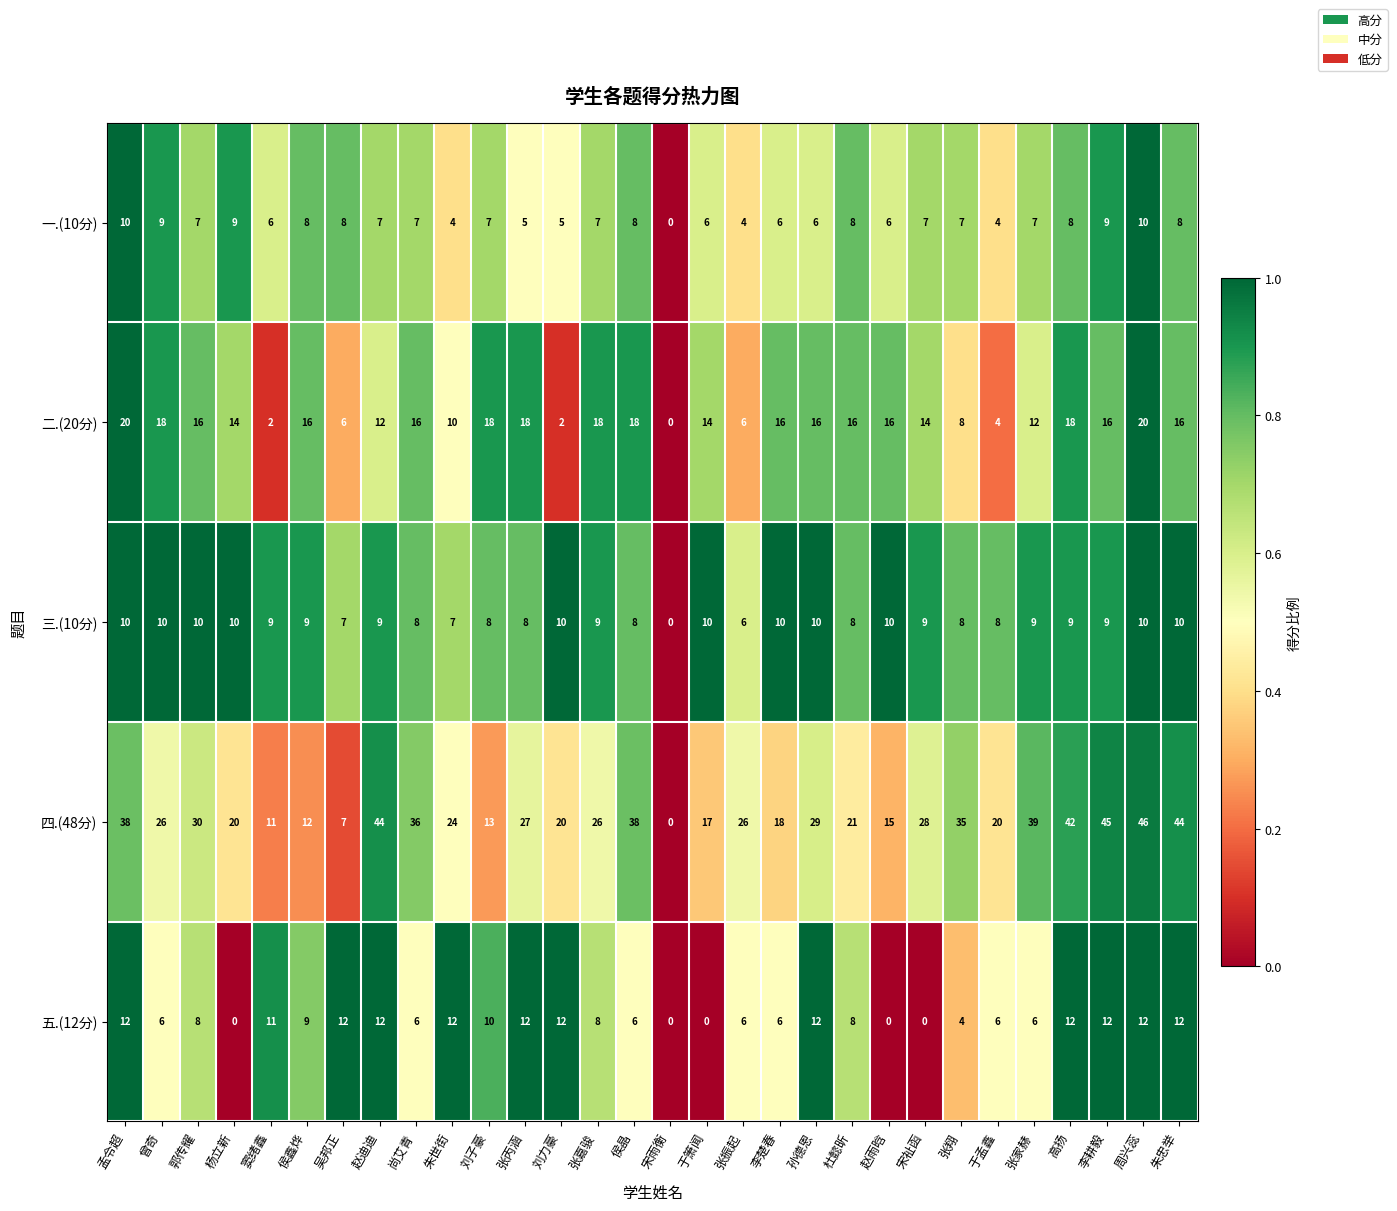

Is it true that 三.(10分) equals 5 at 高扬?

False